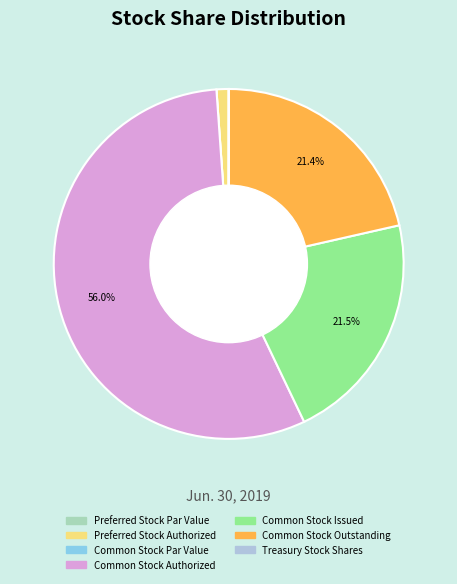

Does any single category account for the majority?

Yes